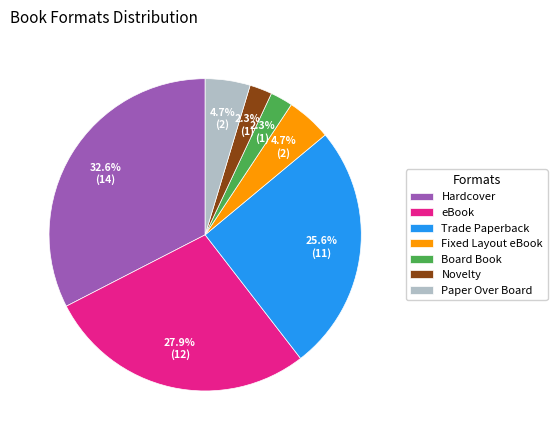

Combined, what portion of the pie is Novelty and Hardcover?

34.9%